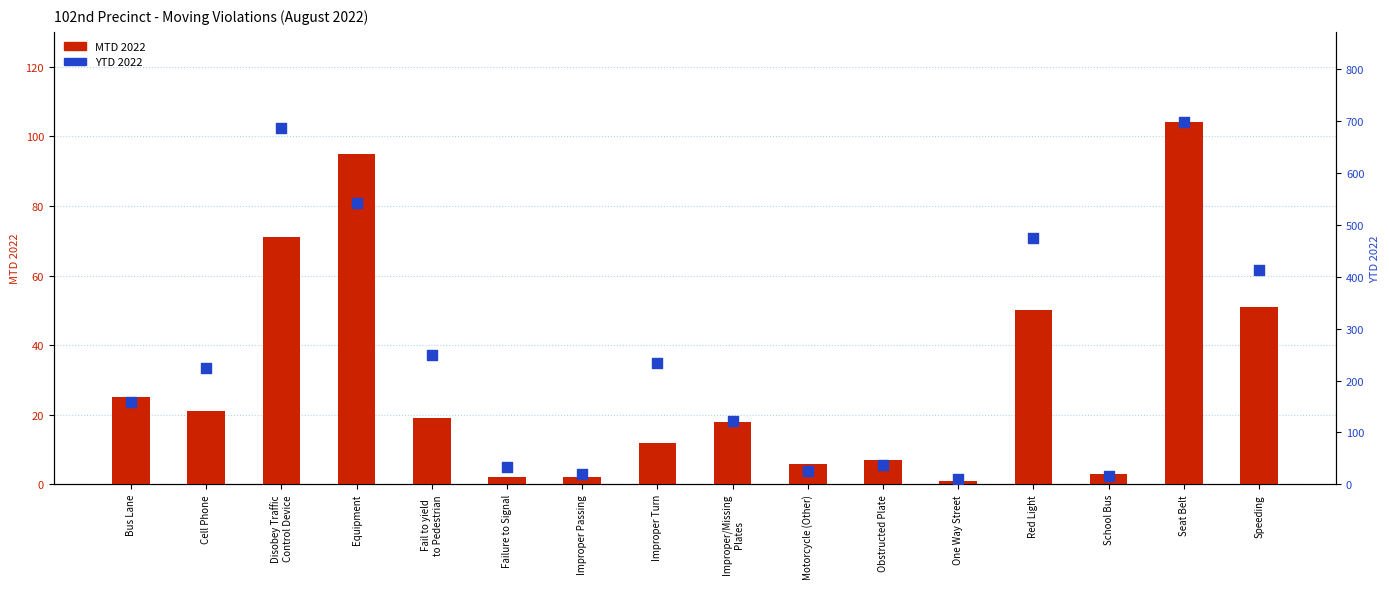

What are all the series names shown in the legend?

MTD 2022, YTD 2022